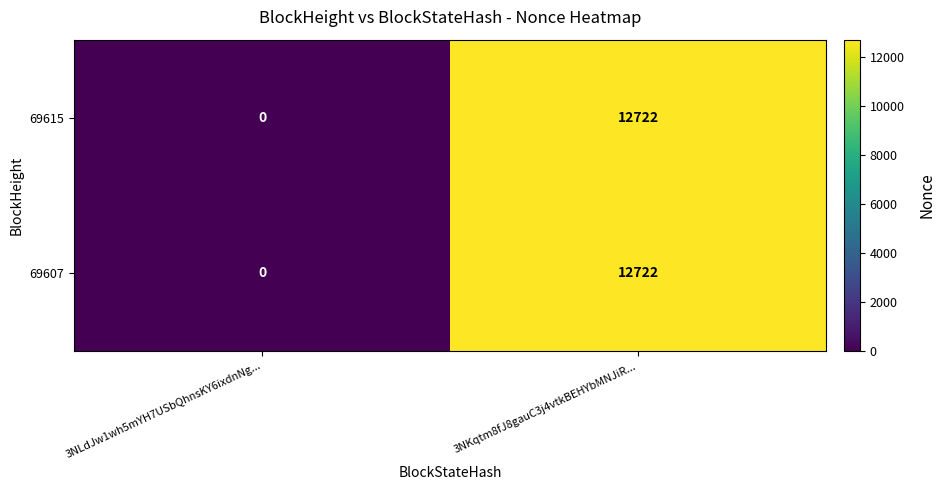

Reading left to right, what are all the values shown in this chart?

69615: 3NLdJw1wh5mYH7USbQhnsKY6ixdnNg...=0	3NKqtm8fJ8gauC3j4vtkBEHYbMNJiR...=12722
69607: 3NLdJw1wh5mYH7USbQhnsKY6ixdnNg...=0	3NKqtm8fJ8gauC3j4vtkBEHYbMNJiR...=12722